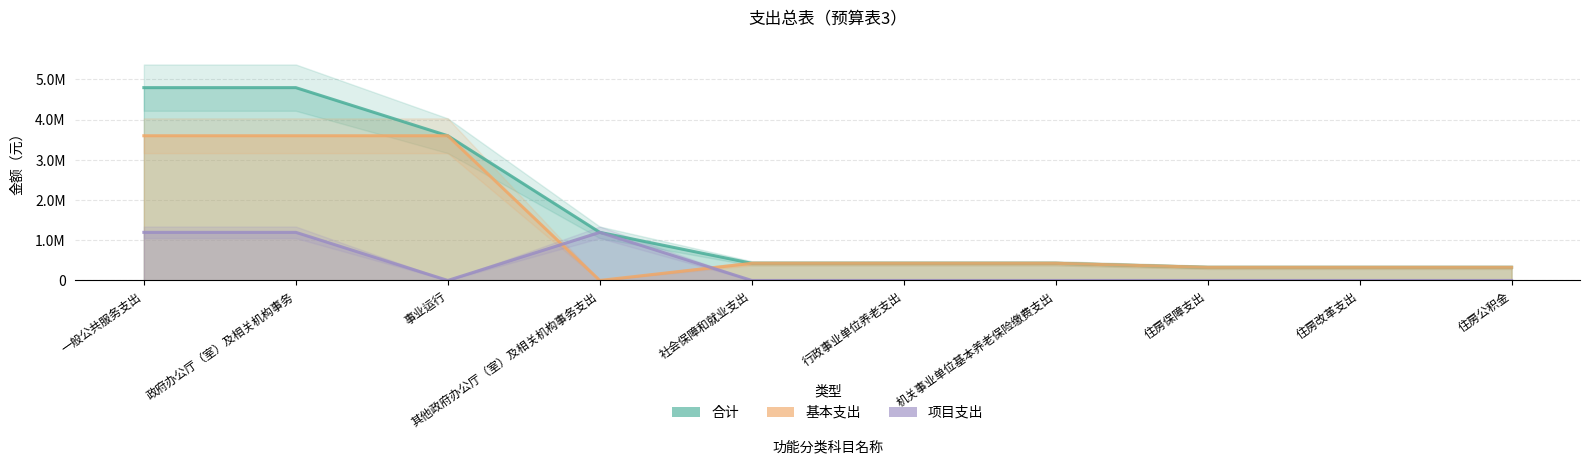

What are all the series names shown in the legend?

合计, 基本支出, 项目支出